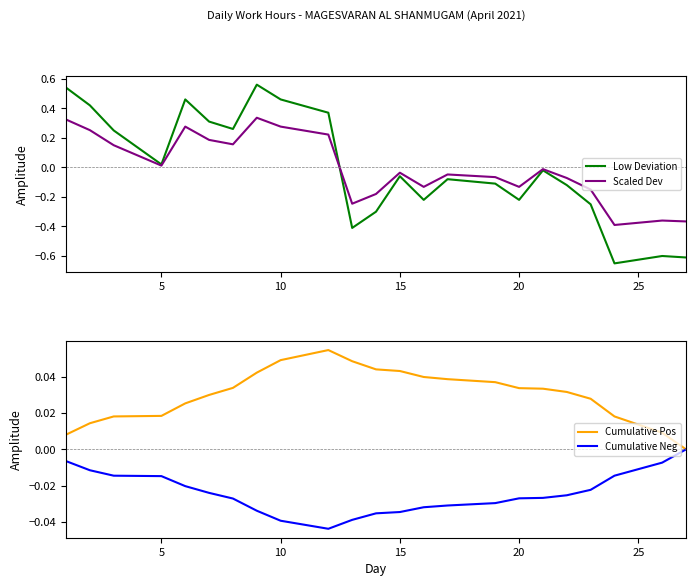

What is the maximum value for Cumulative Pos?

0.1